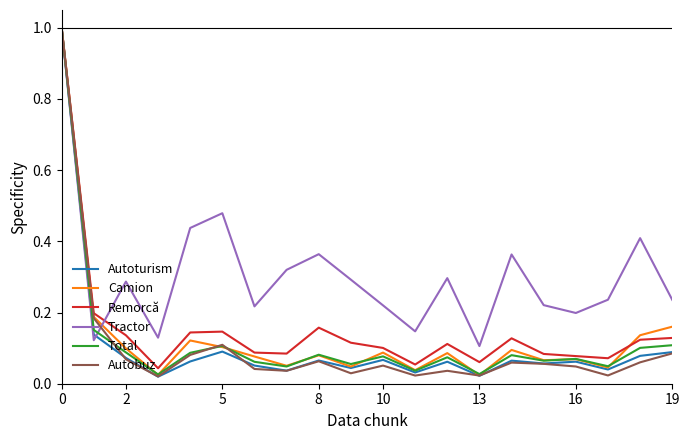

Which series has the largest total across all categories?

Tractor